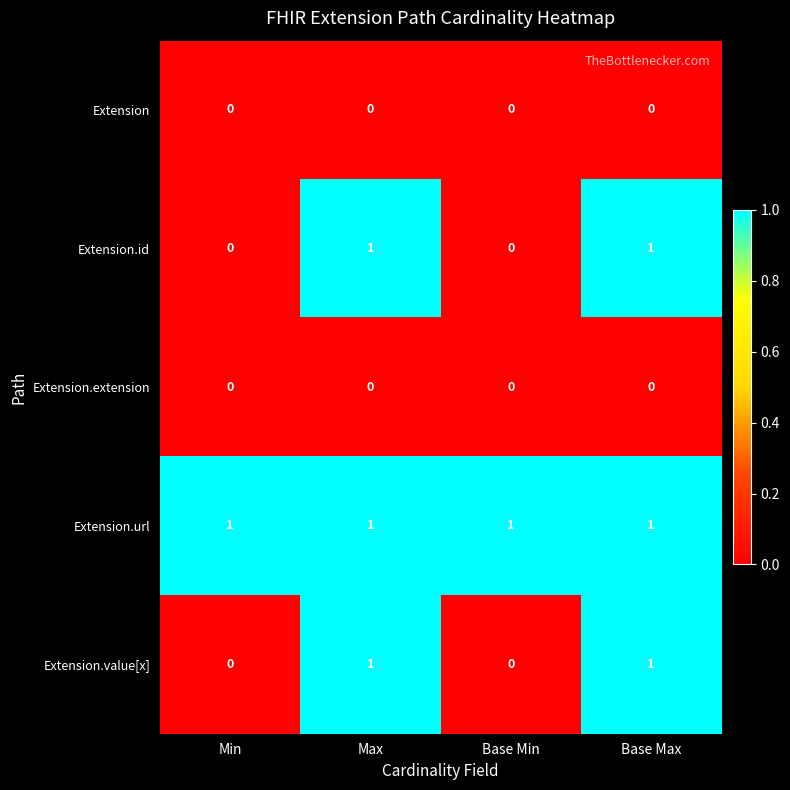

Reading left to right, list all the values displayed in this chart.

Extension: Min=0	Max=0	Base Min=0	Base Max=0
Extension.id: Min=0	Max=1	Base Min=0	Base Max=1
Extension.extension: Min=0	Max=0	Base Min=0	Base Max=0
Extension.url: Min=1	Max=1	Base Min=1	Base Max=1
Extension.value[x]: Min=0	Max=1	Base Min=0	Base Max=1